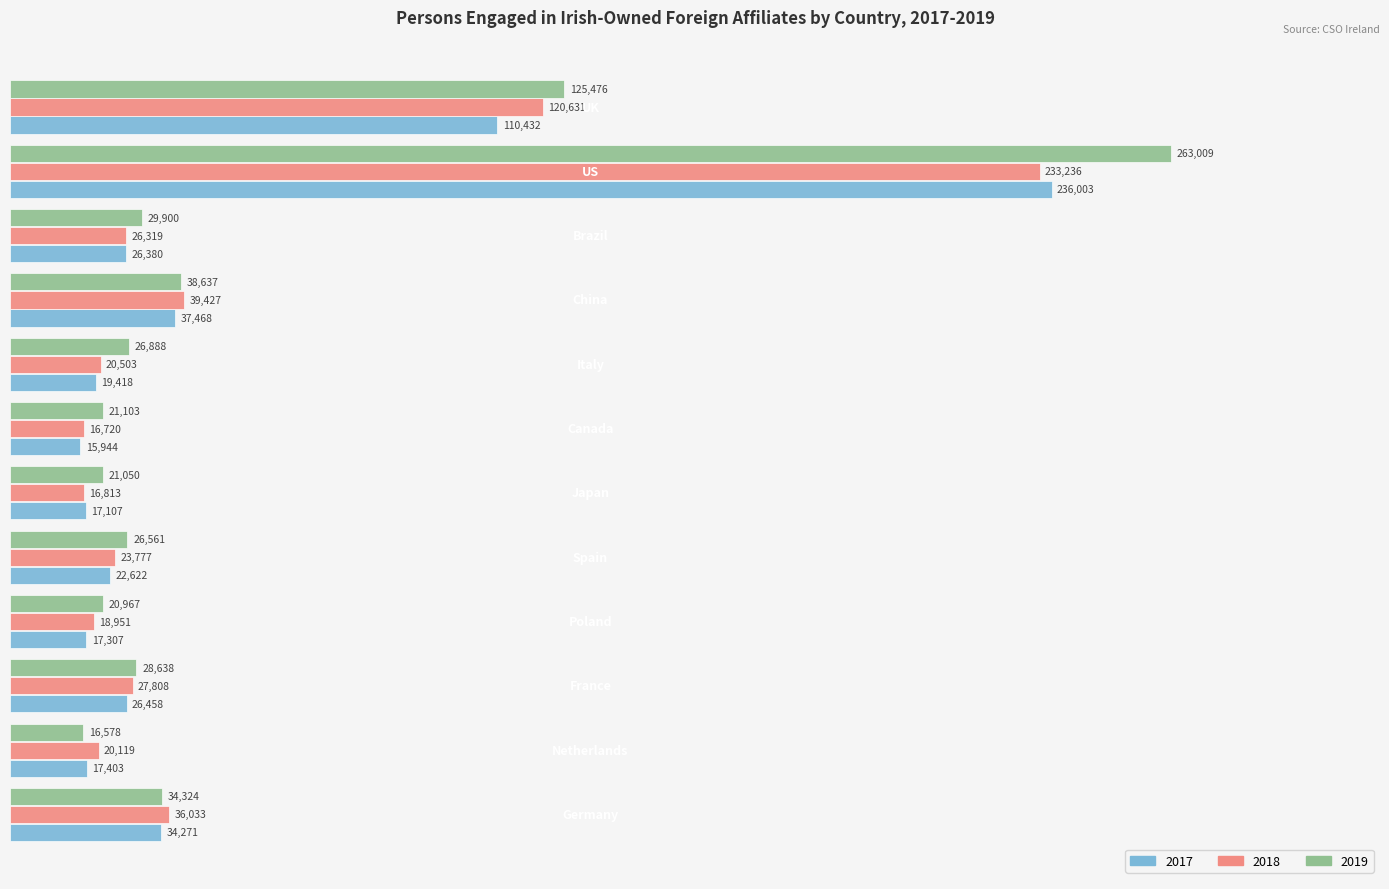

Is the value of 2018 at China greater than the value of 2017 at Poland?

Yes